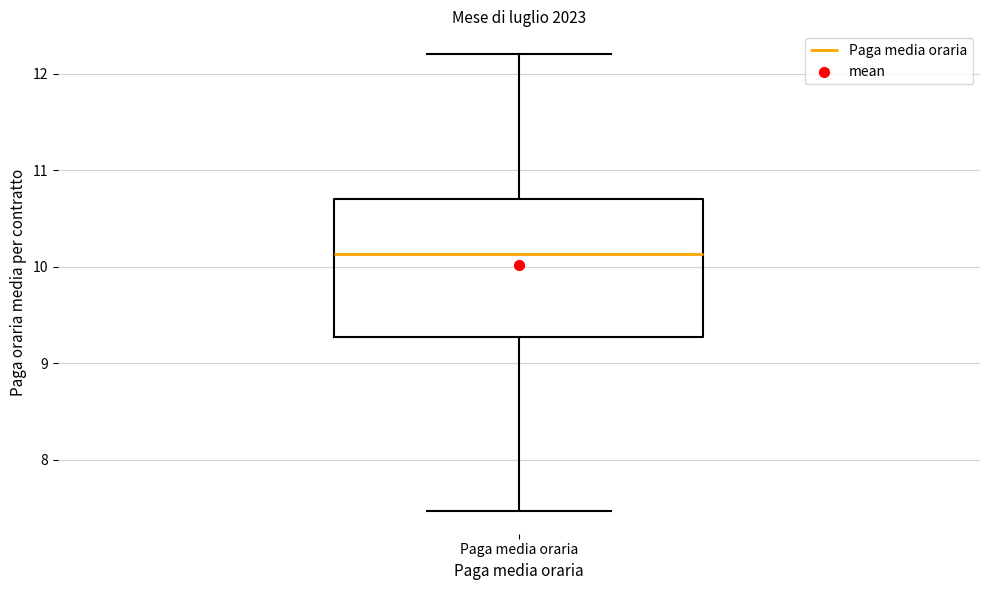

Where is the lower edge of the box for Paga media oraria on the y-axis? The values are not printed on the chart, so give them approximately, as read against the axis.

9.3